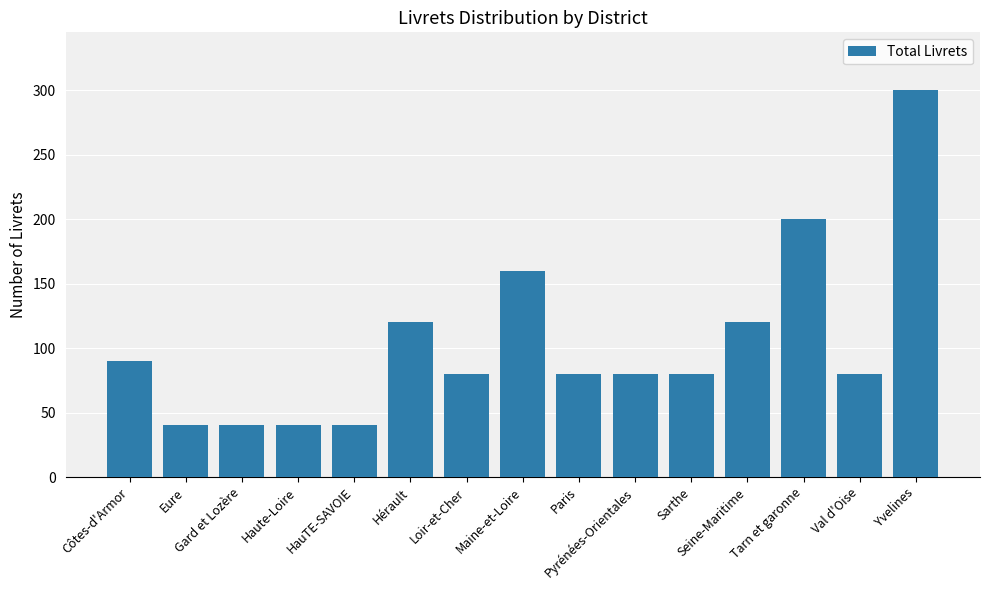

What is the change in value from Gard et Lozère to Yvelines?

+260